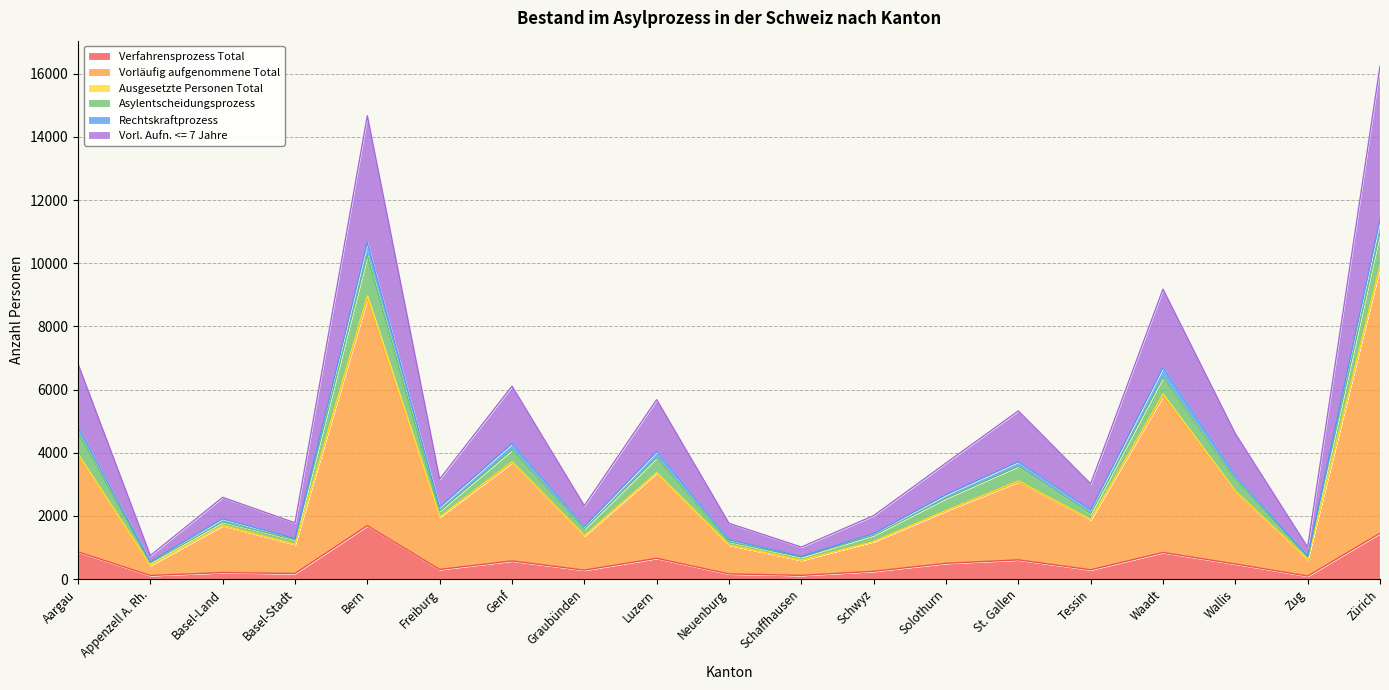

Where is the first local minimum for Rechtskraftprozess?

Appenzell A. Rh.